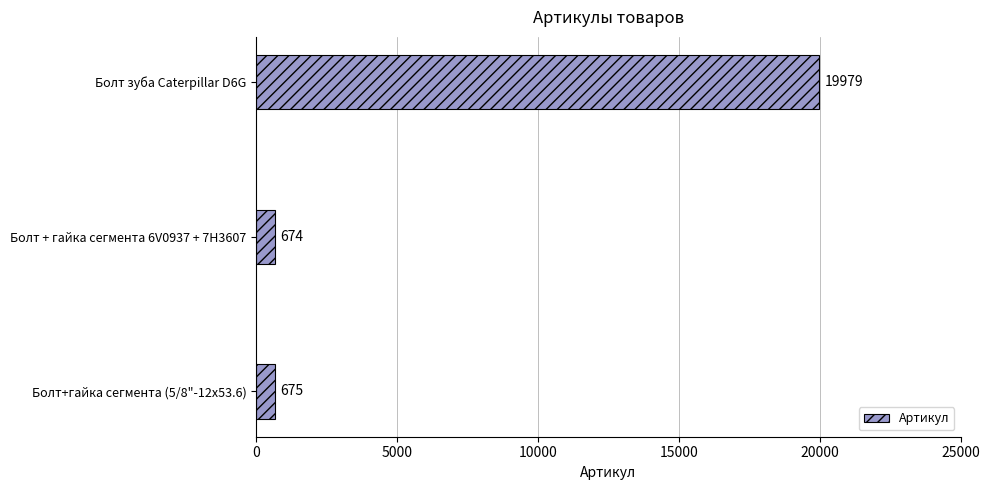

What is the difference between the maximum and second lowest values?

19304